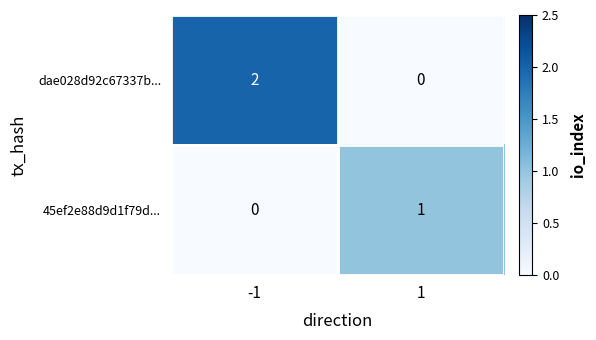

Which series changed the most between -1 and 1?

dae028d92c67337b...